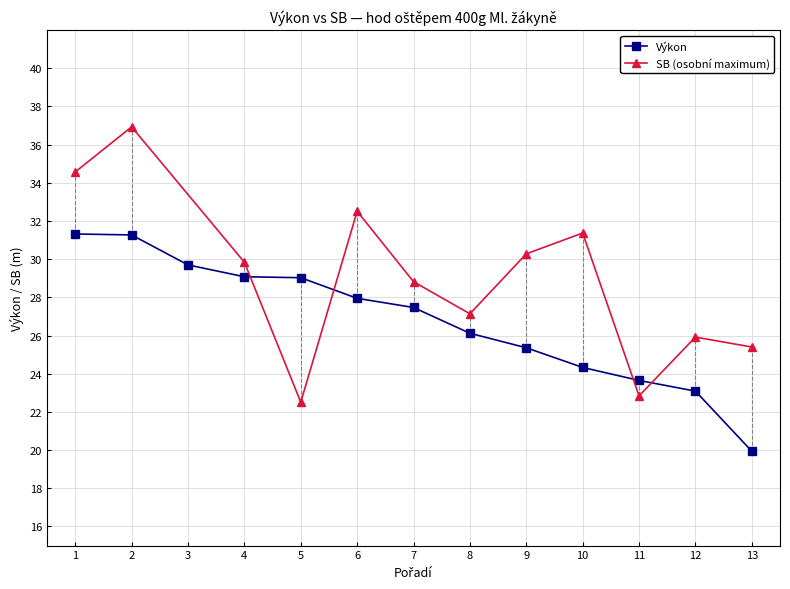

What is the value of the Výkon point at the 13th from the left?

19.9